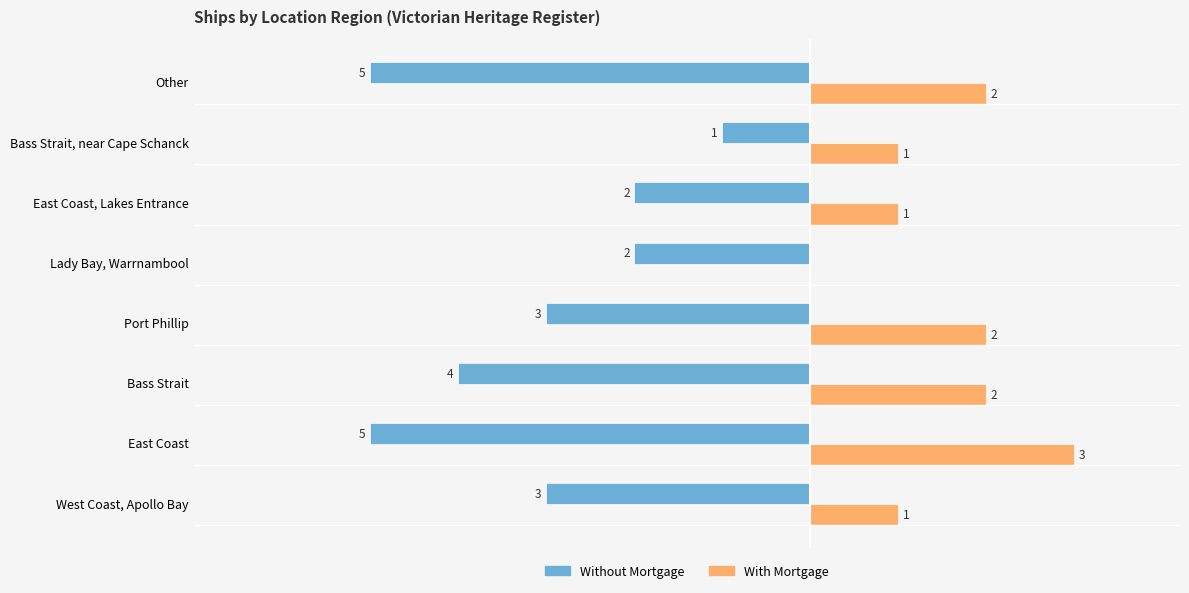

At which label is Without Mortgage closest to -3?

West Coast, Apollo Bay